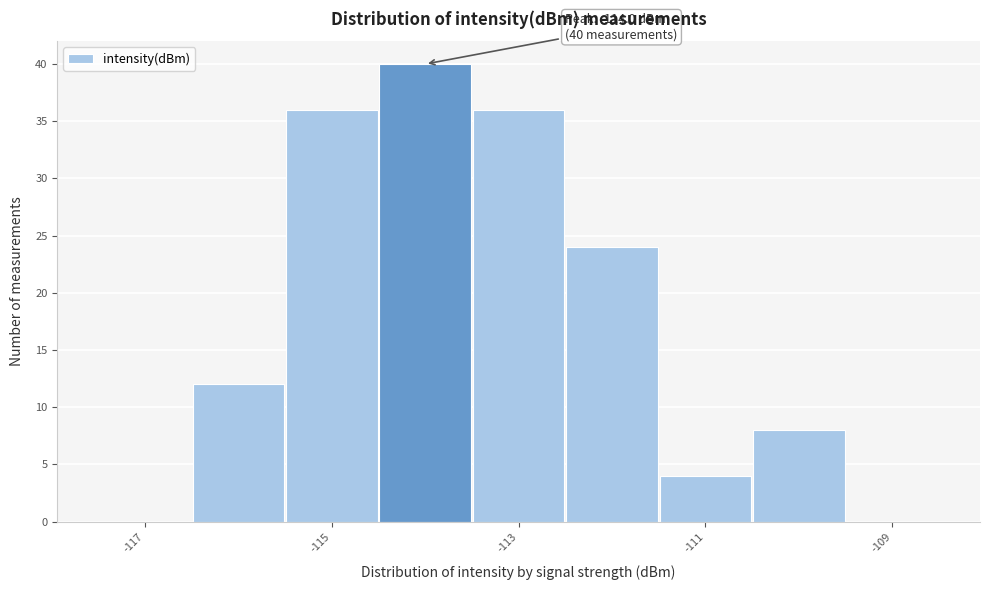

Over which range of the x-axis is the bar tallest?

-114.5 to -113.5